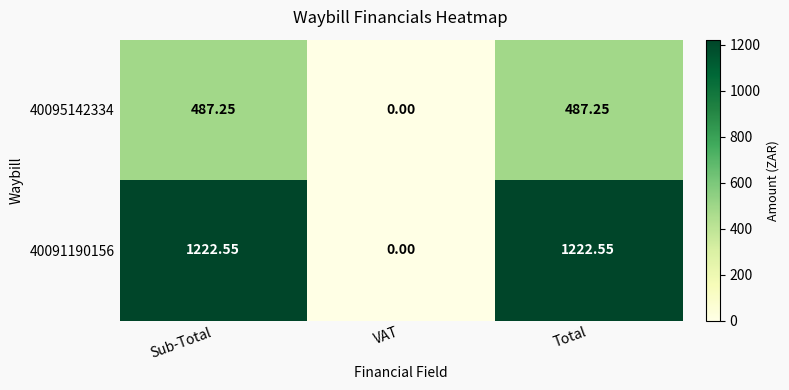

Where is 40091190156 nearest to the value 611?

VAT